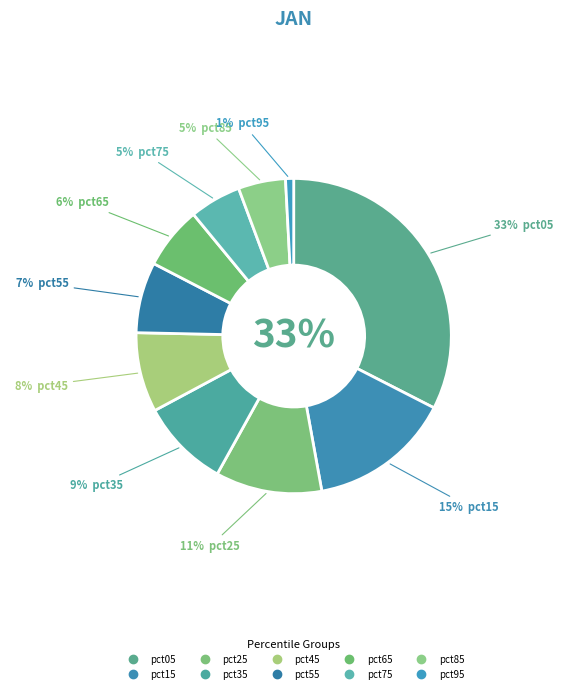

What percentage is the pct85 slice, to the nearest percent?

5%